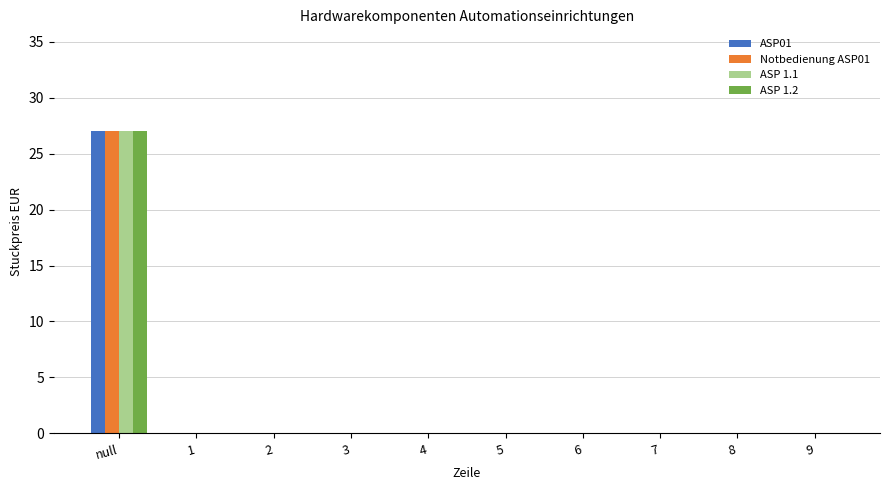

The ASP 1.1 series shows 0 at 7. True or false?

True